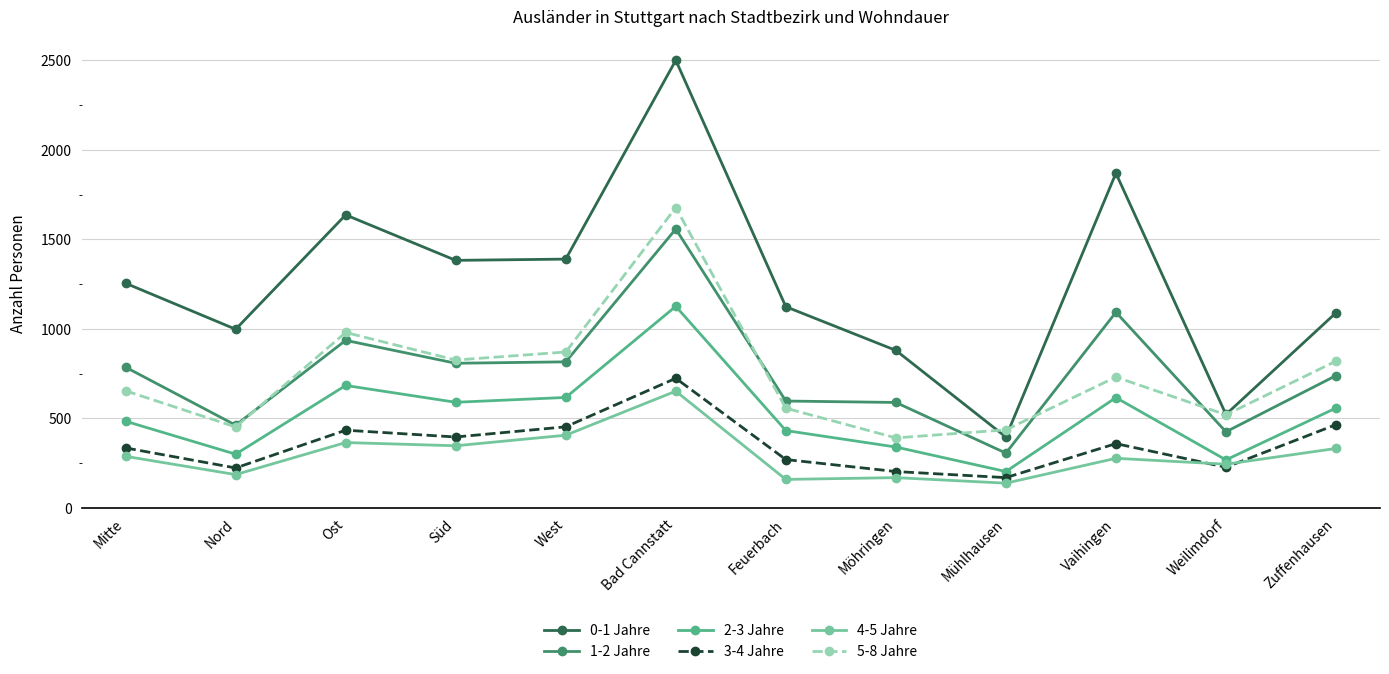

Which series changed the most between West and Feuerbach?

5-8 Jahre